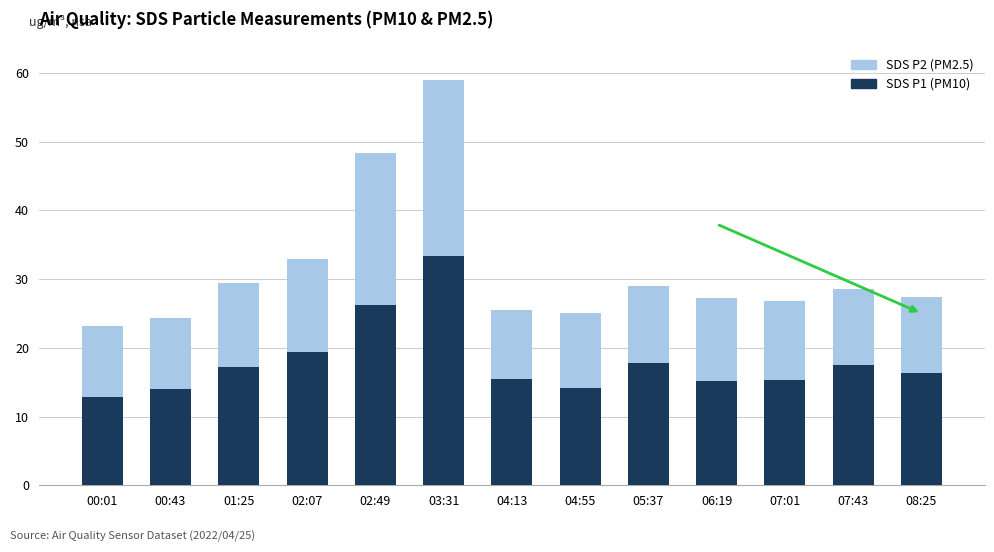

Is it true that SDS P1 (PM10) equals 8.9 at 04:55?

False